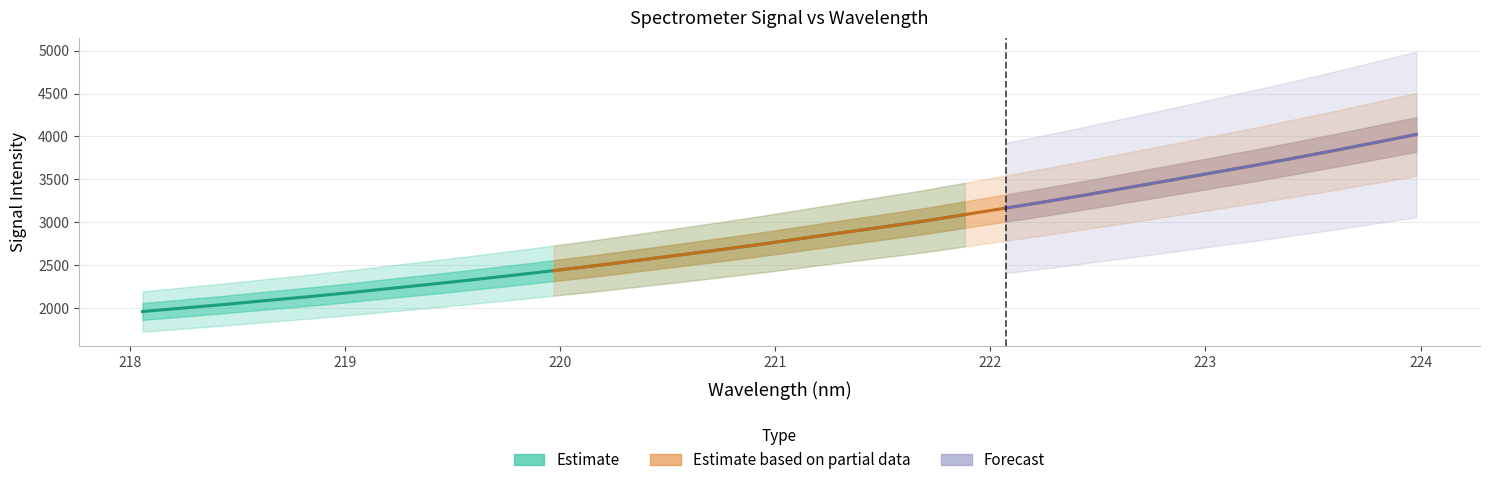

List the labels in order of y value, largest first.

31, 30, 29, 28, 27, 26, 25, 24, 23, 22, 21, 20, 19, 18, 17, 16, 15, 14, 13, 12, 11, 10, 9, 8, 7, 6, 5, 4, 3, 2, 1, 0